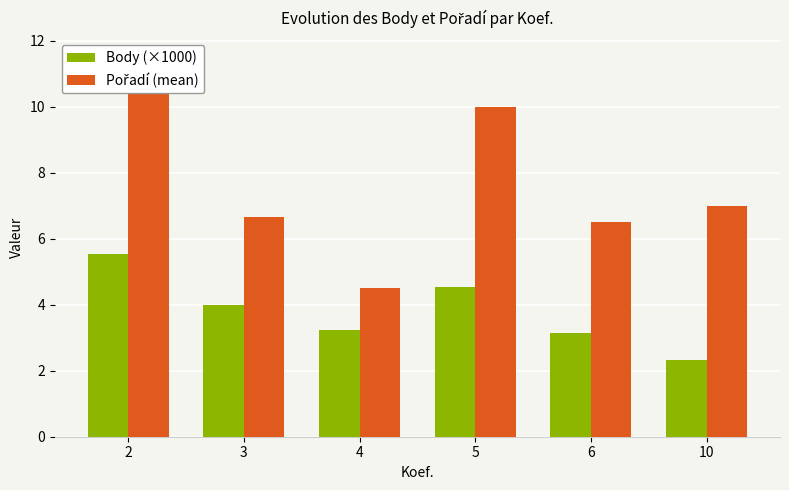

What value does the Pořadí (mean) series have at 10?

7.0